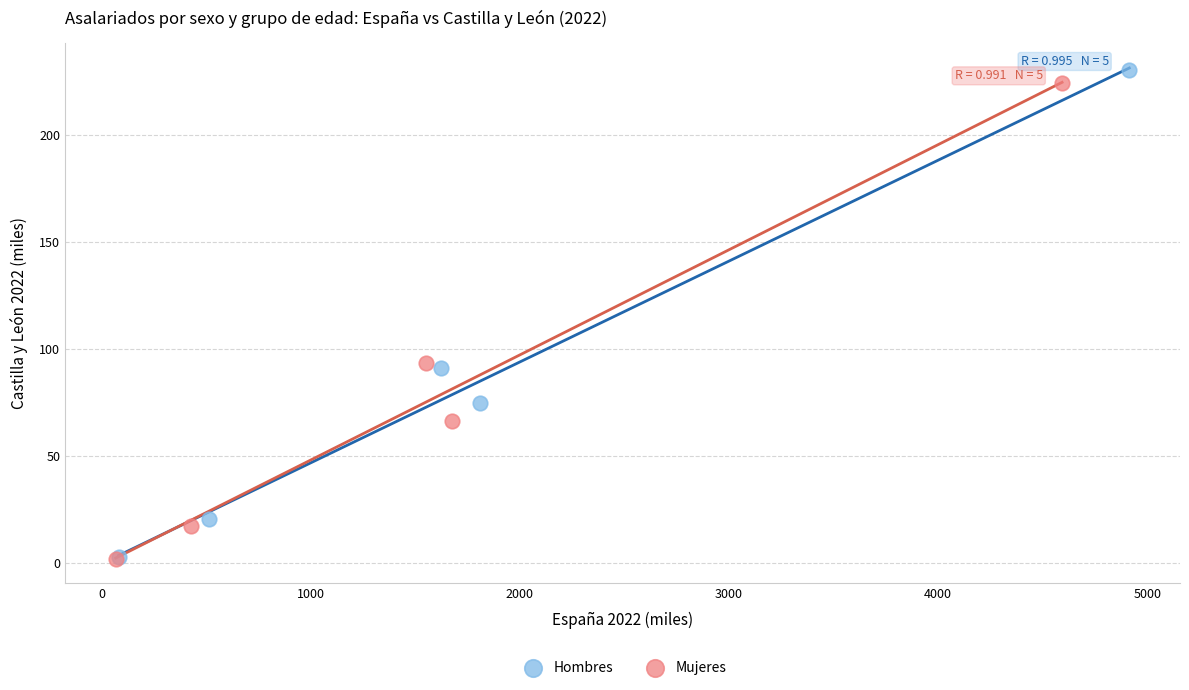

Which series has the largest Y range (max minus min)?

Hombres